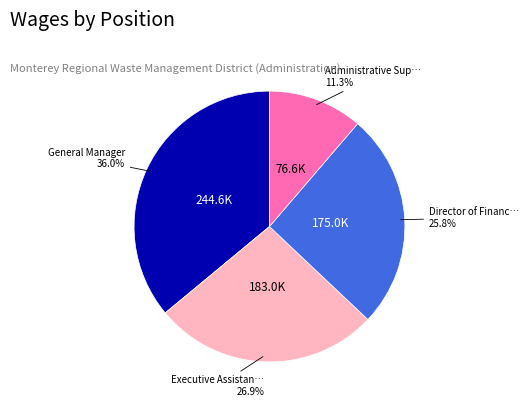

Is there any slice that represents more than half of the pie?

No